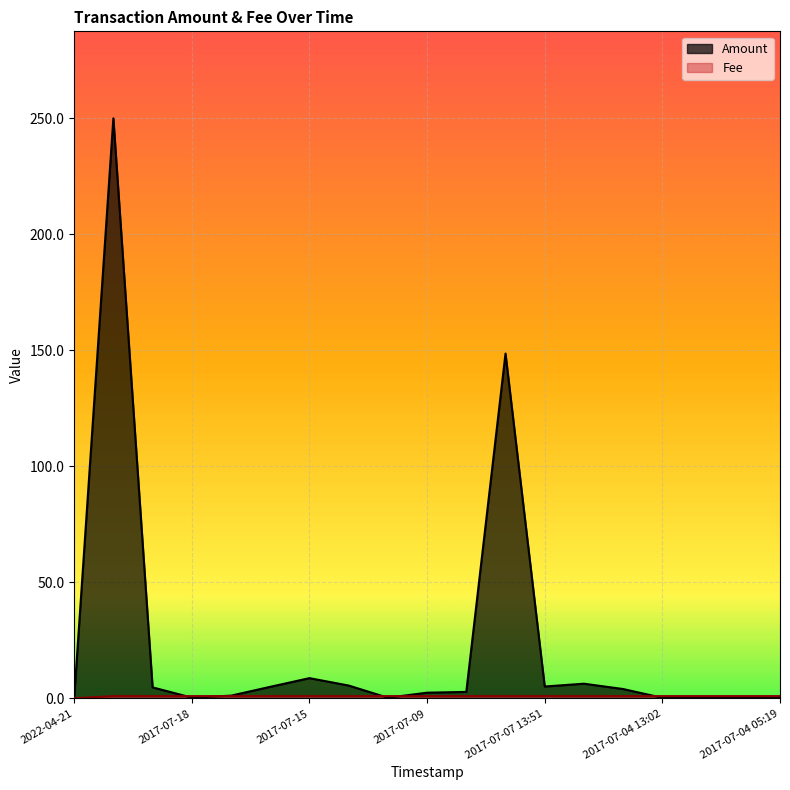

Rank the categories by Amount value from lowest to highest.

2022-04-21, 2017-07-04 13:02, 2017-07-10, 2017-07-04 10:40, 2017-07-18, 2017-07-04 08:21, 2017-07-04 05:19, 2017-07-17, 2017-07-09, 2017-07-08, 2017-07-05, 2017-07-19, 2017-07-16, 2017-07-07 13:51, 2017-07-14, 2017-07-06, 2017-07-15, 2017-07-07 16:19, 2018-02-03